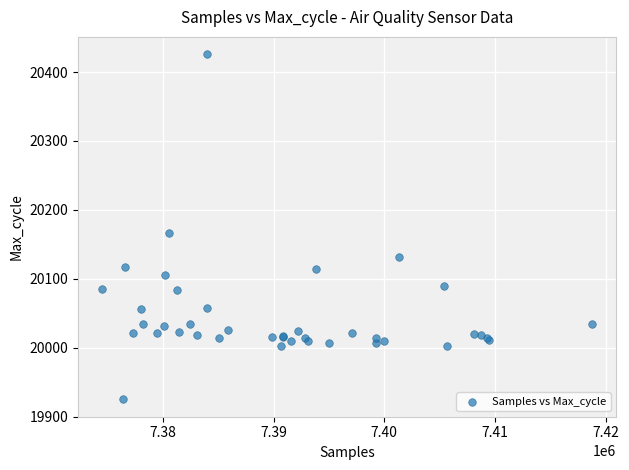

What Y value in the scatter plot is closest to 20175?

20166